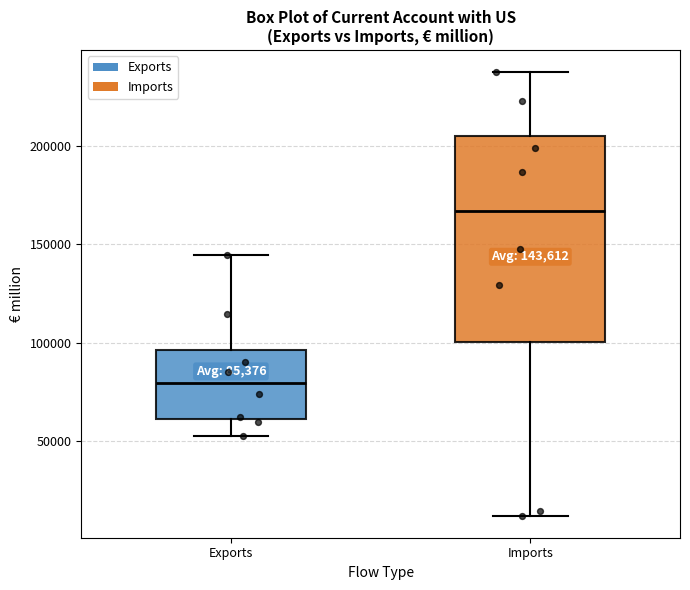

Which box is the tallest, from its lower edge to its upper edge?

Imports